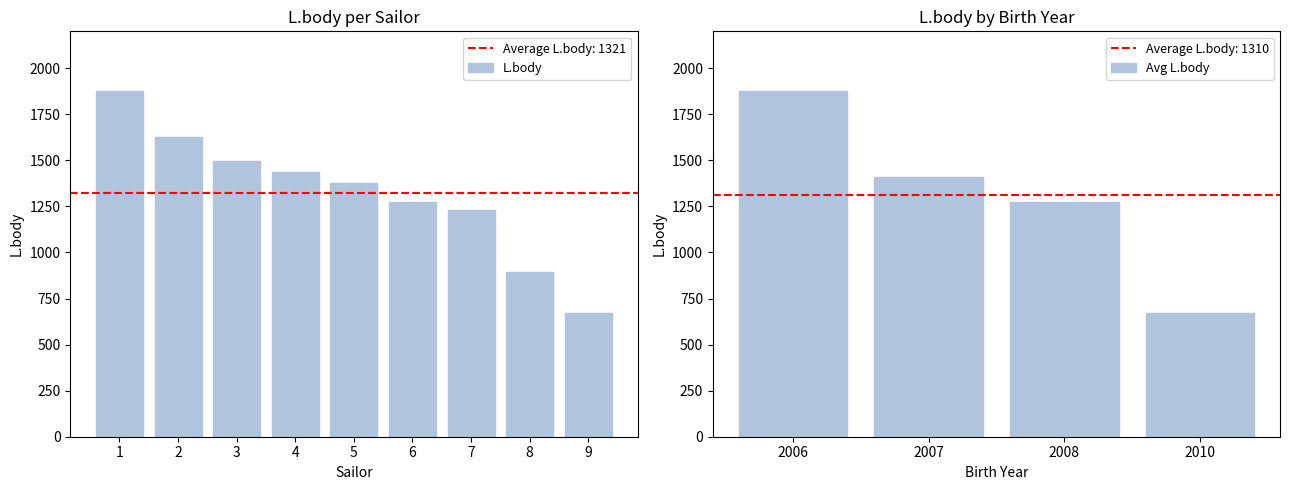

Rank the categories by Avg L.body value from lowest to highest.

2010, 2008, 2007, 2006